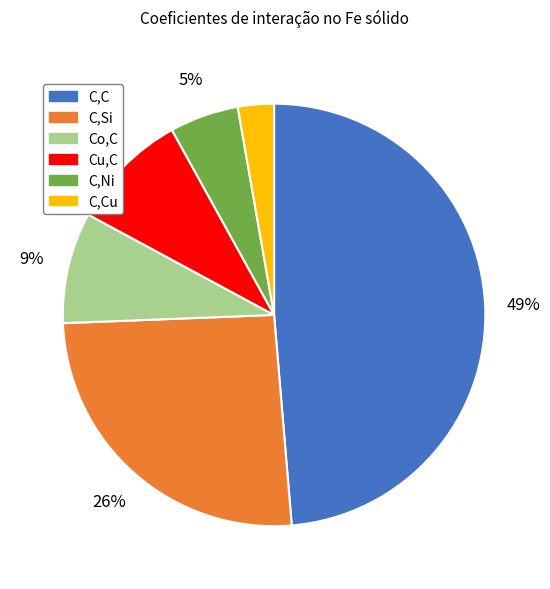

Does any single category account for the majority?

No